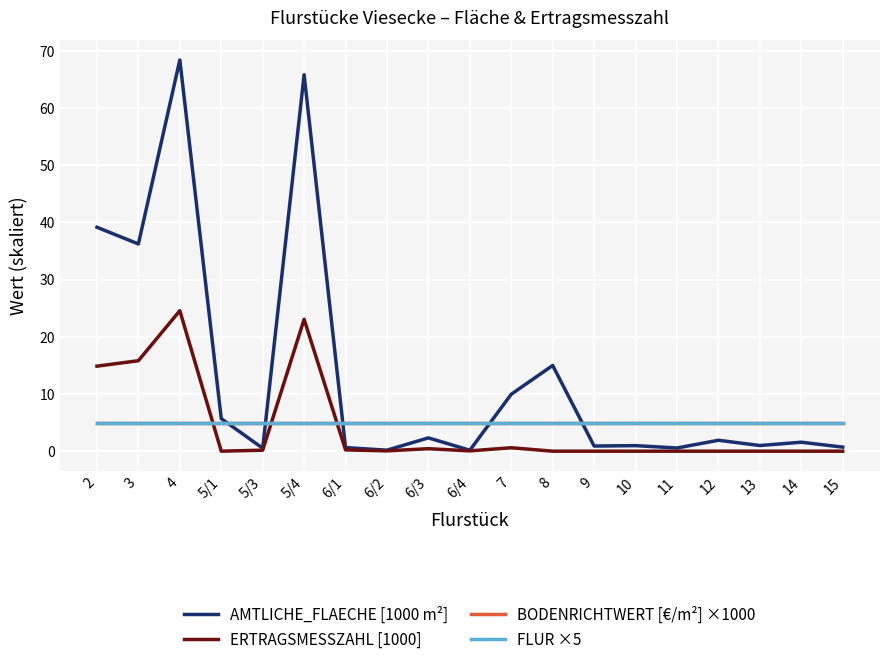

What is the maximum value shown in the chart?

68.4